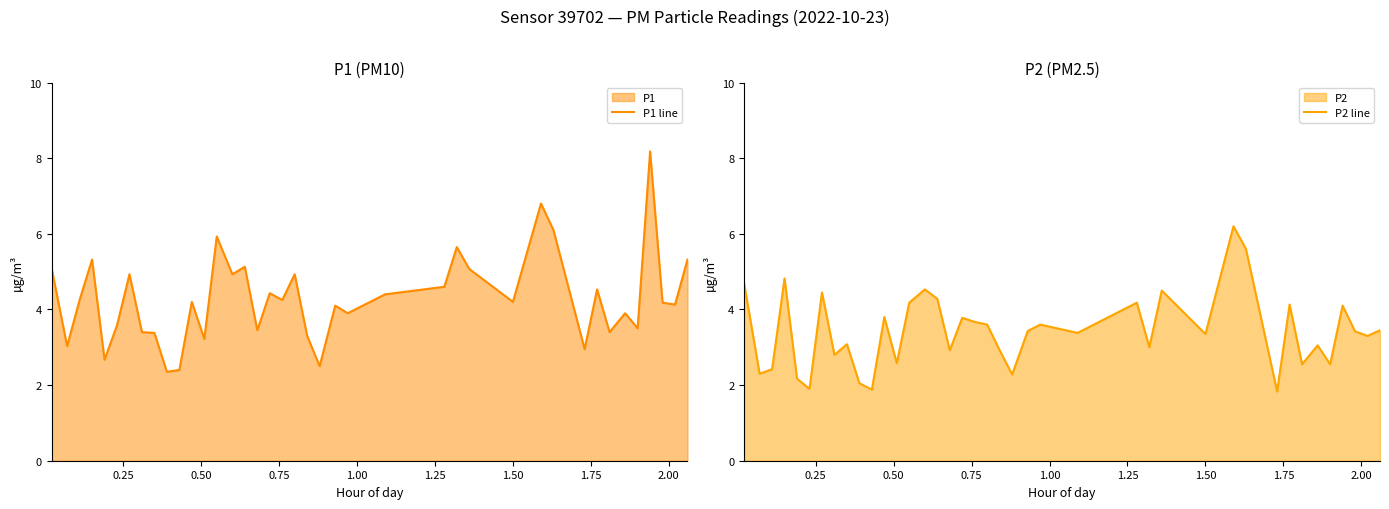

What is the lowest value of the P1 line series?

2.4